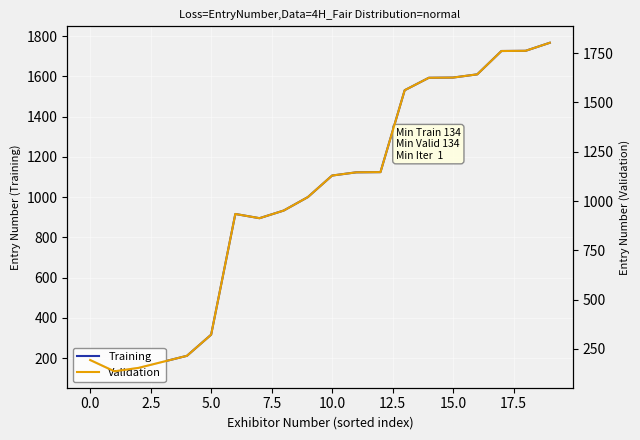

Is this an area chart (filled region under the line)?

No